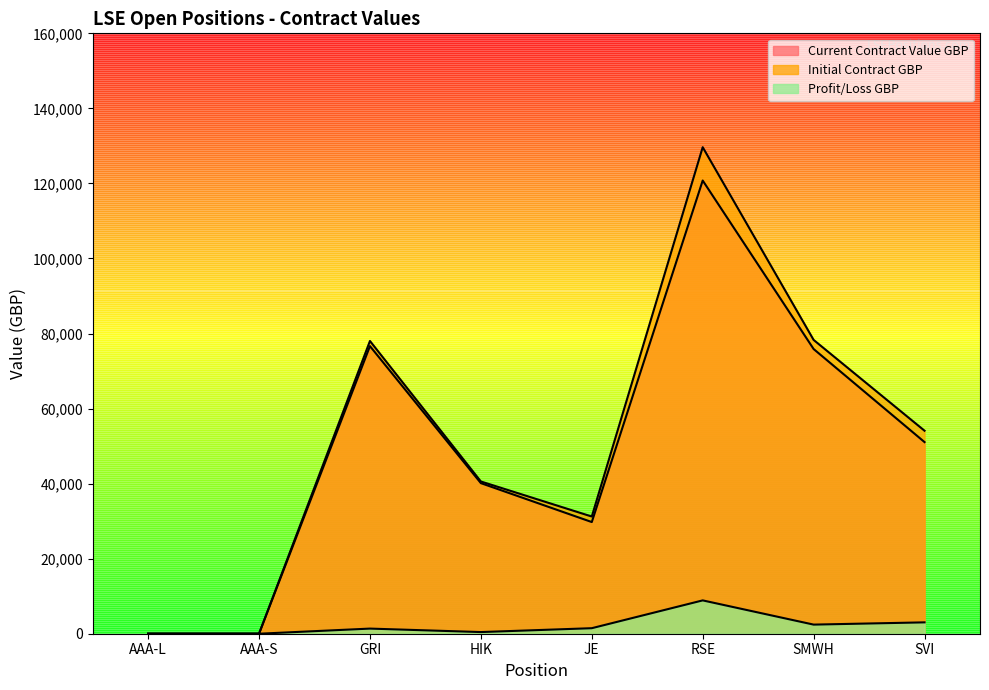

How many interior local valleys does the Current Contract Value GBP series have?

1